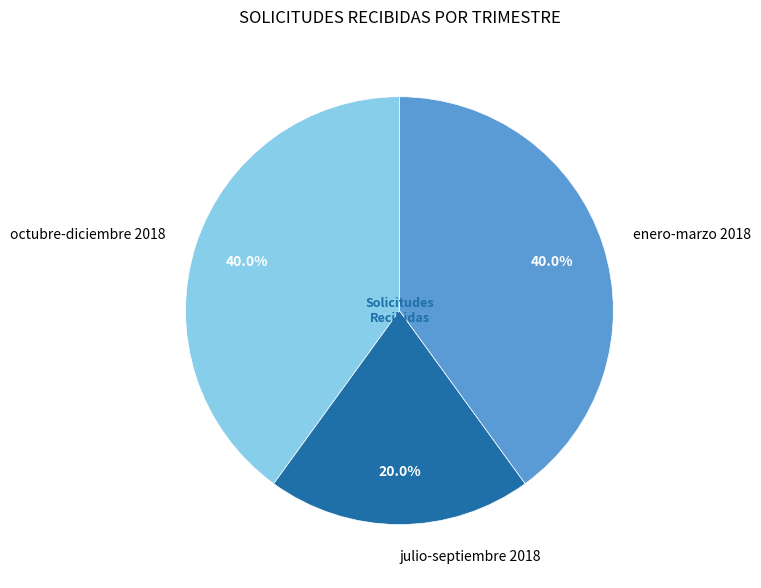

How many slices are in this pie chart?

3